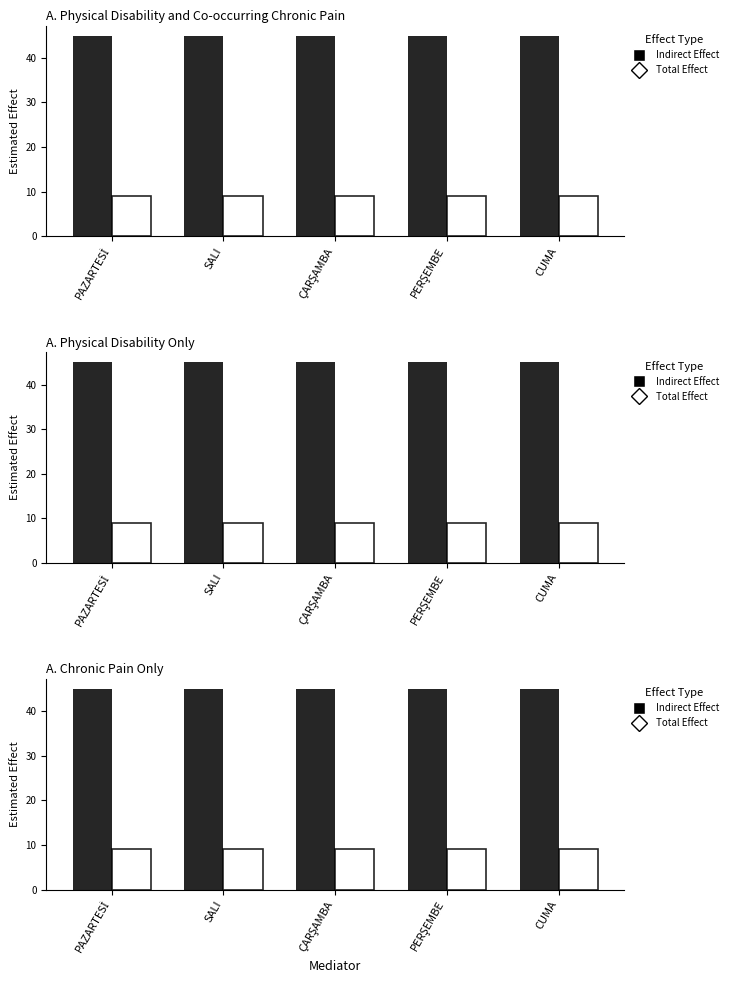

Reading left to right, list all the values displayed in this chart.

Indirect Effect: 45	45	45	45	45
Total Effect: 9	9	9	9	9